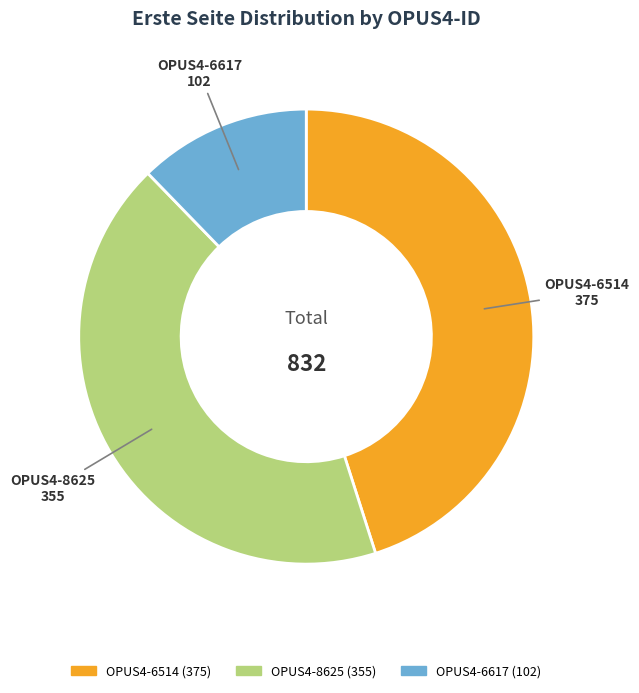

The OPUS4-8625 slice represents 43% of the pie. True or false?

True